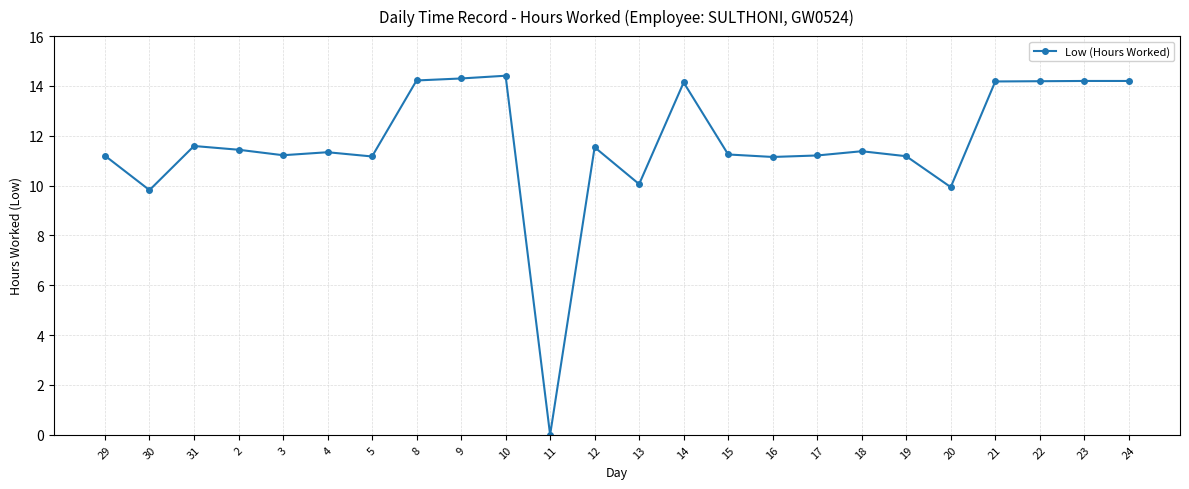

The chart shows a value of 14.2 at 21. True or false?

True